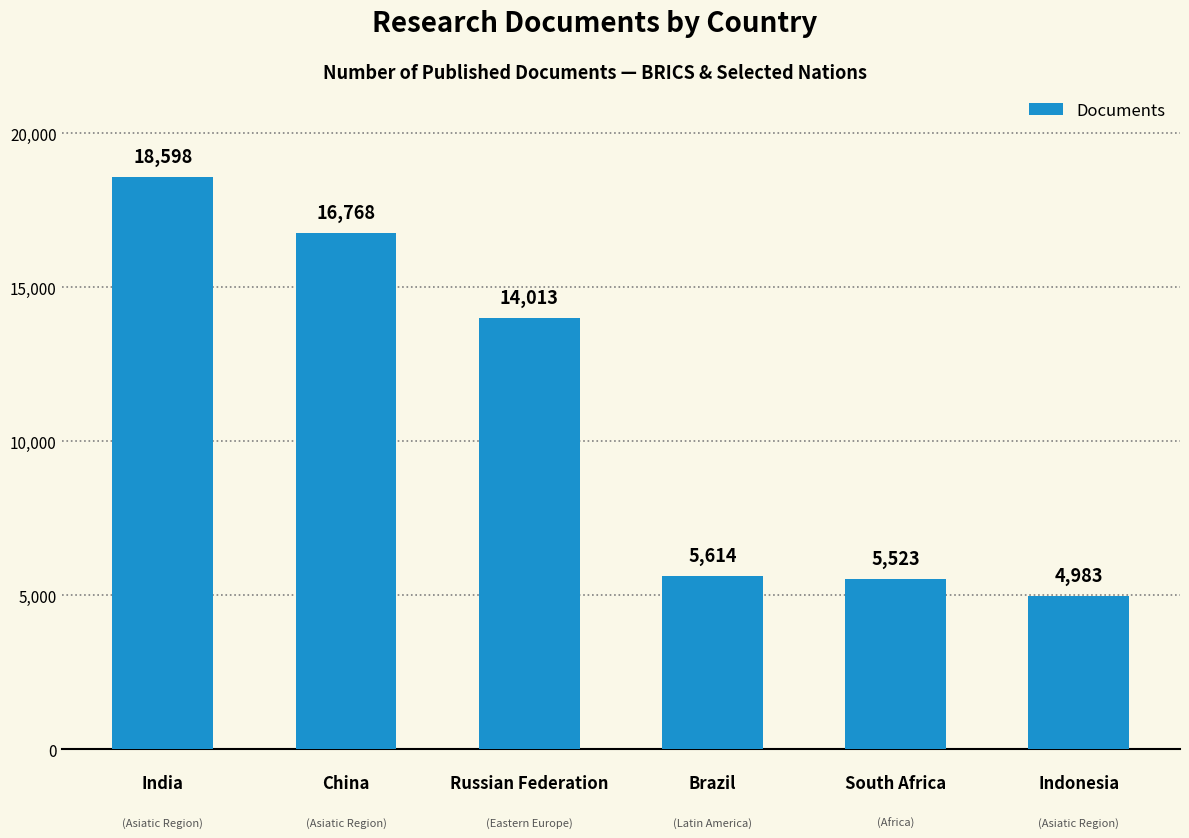

Is it true that the value at India is 11188?

False